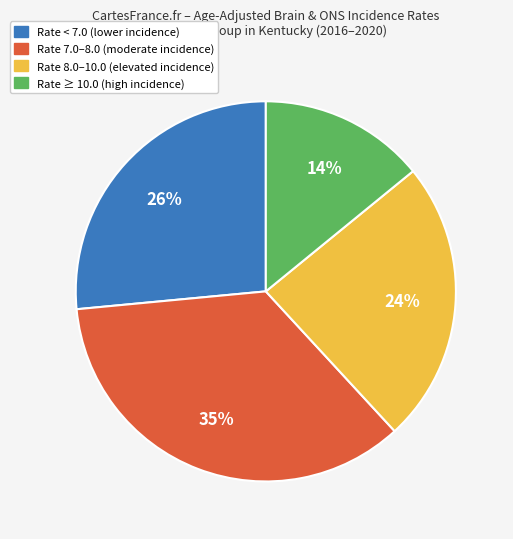

Is there any slice that represents more than half of the pie?

No